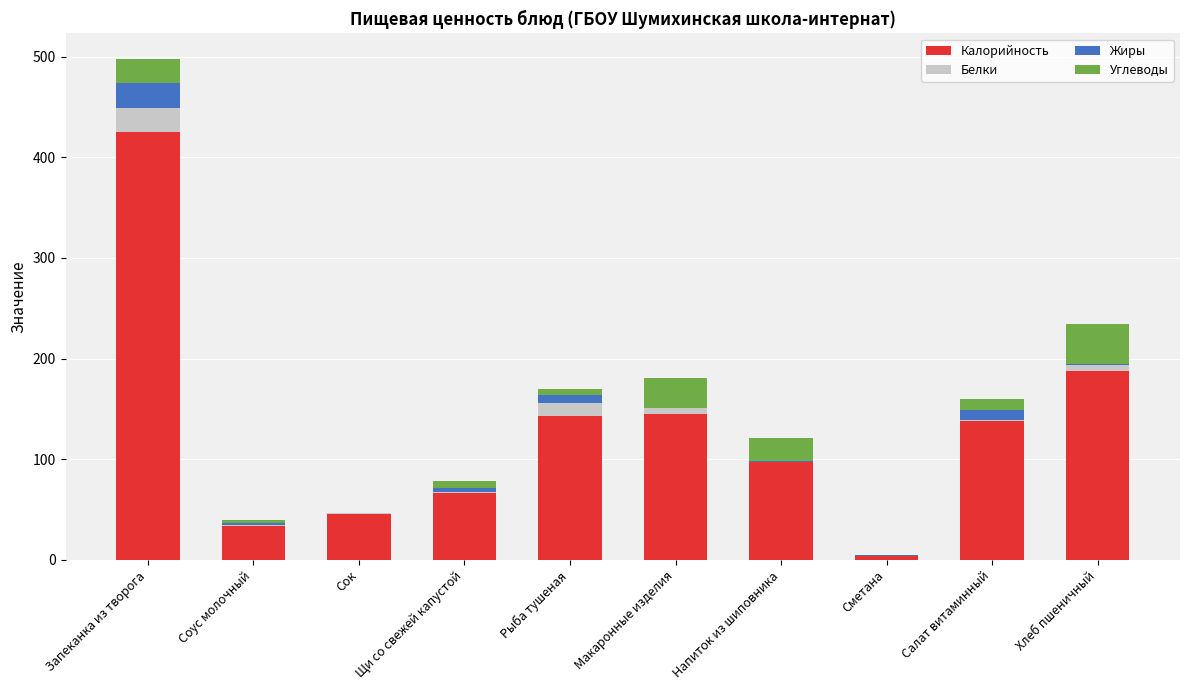

Are the bars grouped side by side (vs. stacked)?

No